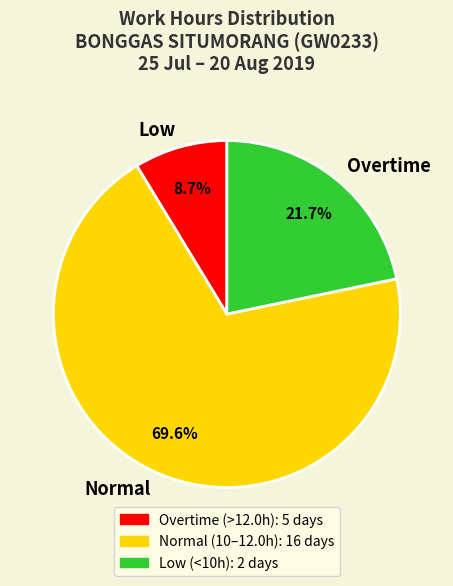

Which has a higher value, Low or Overtime?

Overtime